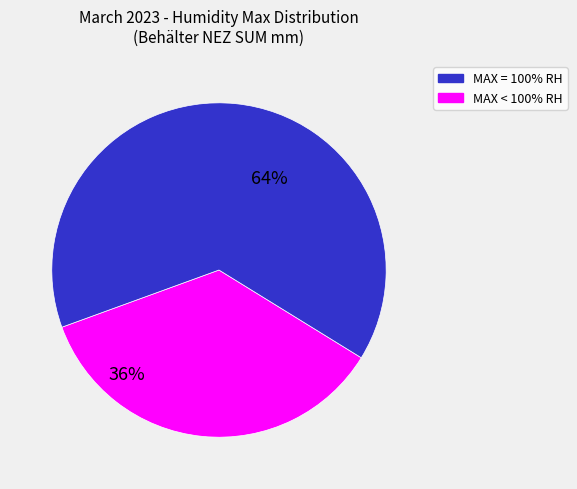

Is there a majority slice in this chart?

Yes